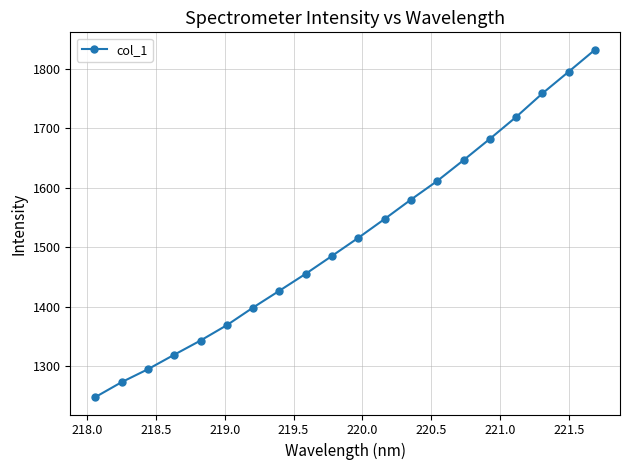

Reading left to right, what are all the values shown in this chart?

1248.4	1273.5	1295.3	1319.6	1343.5	1369.3	1399.0	1427.2	1455.7	1485.8	1516.2	1547.8	1580.4	1611.7	1646.7	1682.4	1719.3	1758.8	1795.4	1832.2